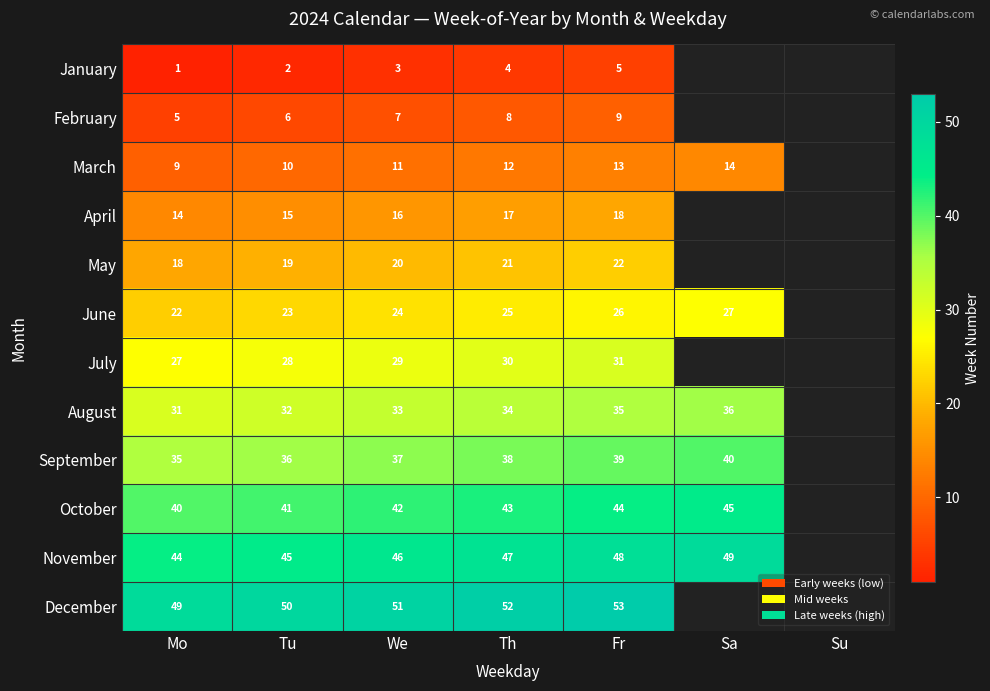

The November series shows 49 at Sa. True or false?

True